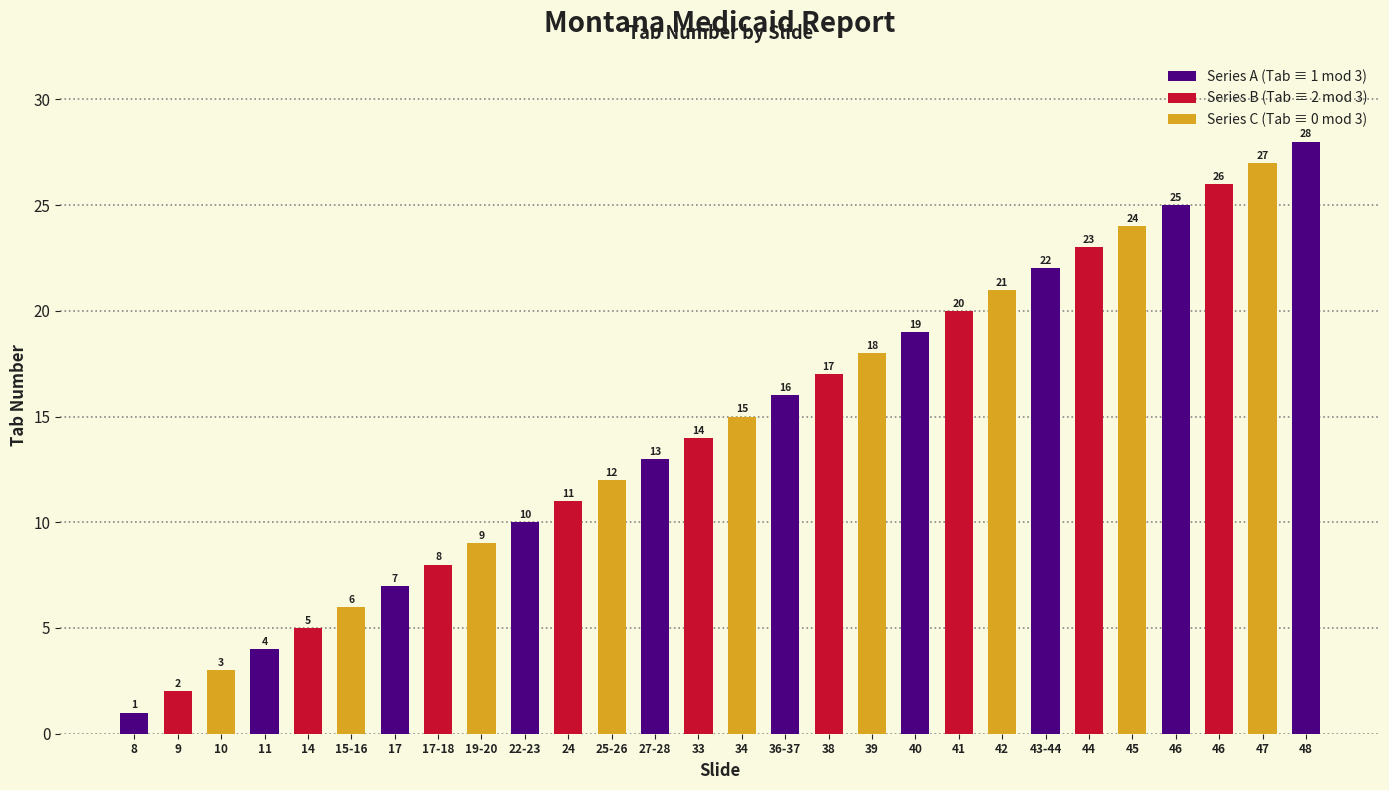

Does the chart contain any negative values?

No